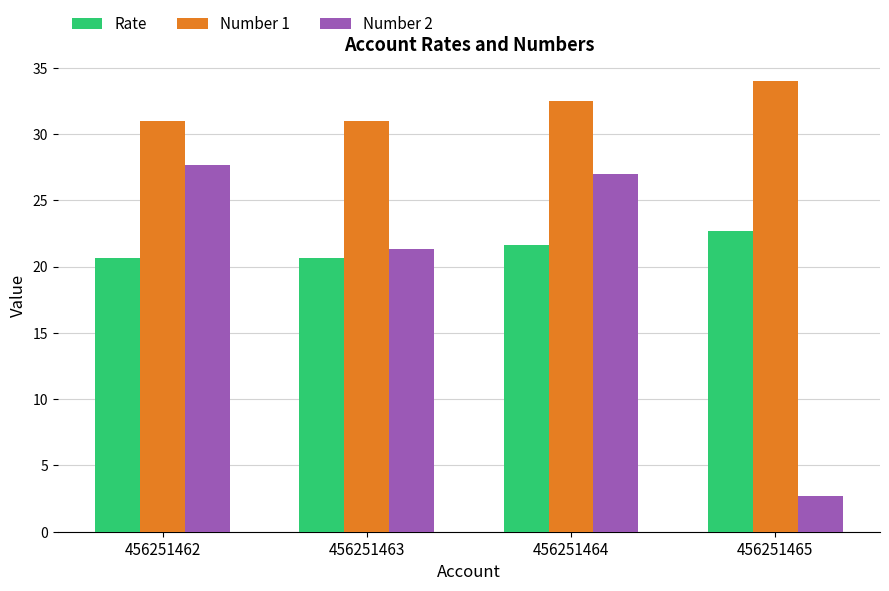

Are the bars horizontal?

No